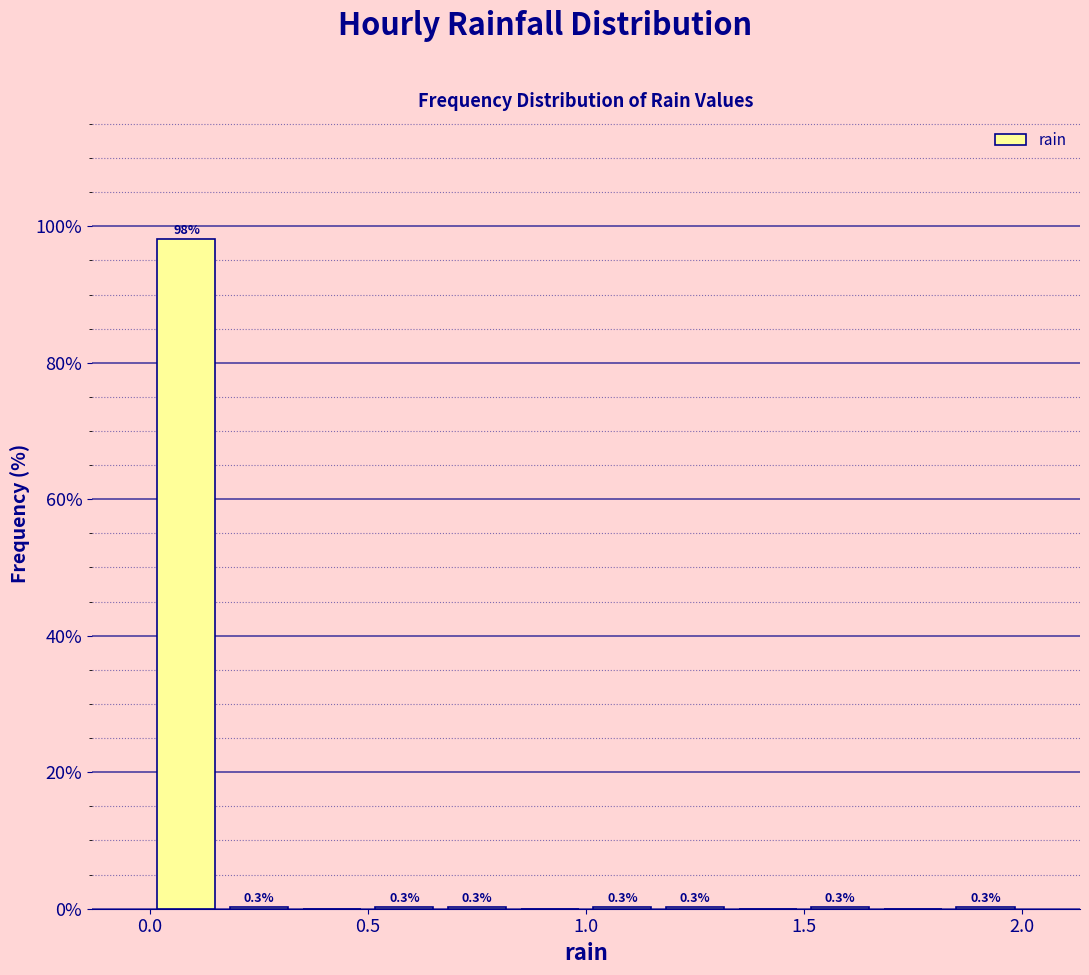

Around what value on the x-axis is the tallest bar? Give the approximate position of its centre, as read against the axis.

0.10